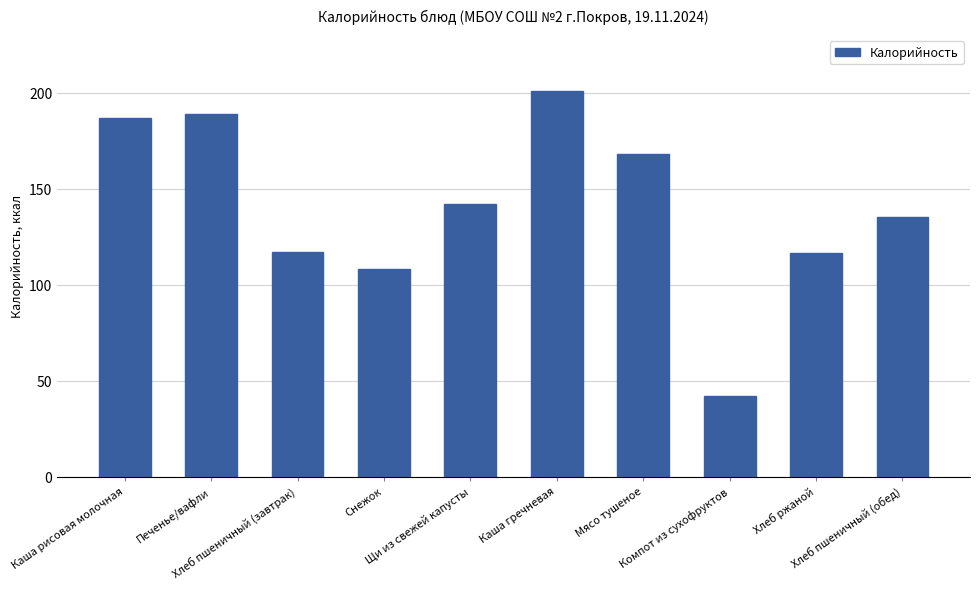

How many data points are less than 142?

5